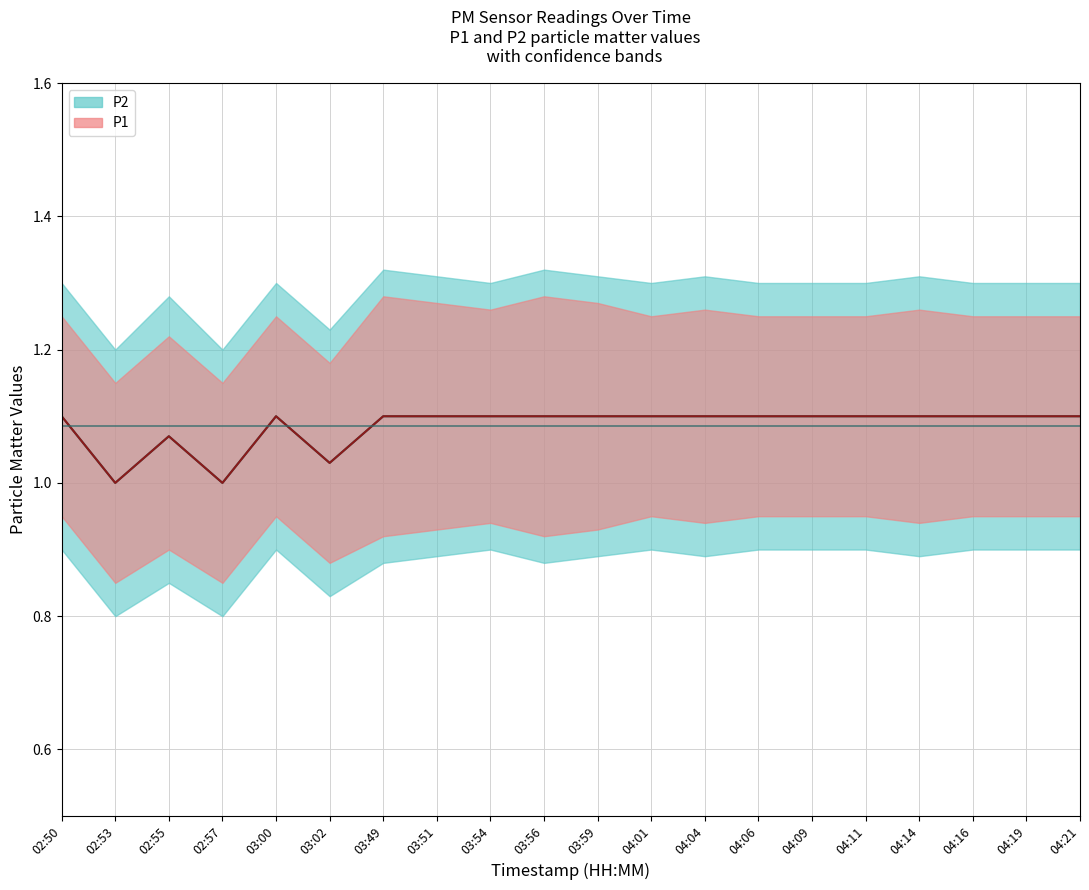

What is the label of the 12th point from the right?

03:54